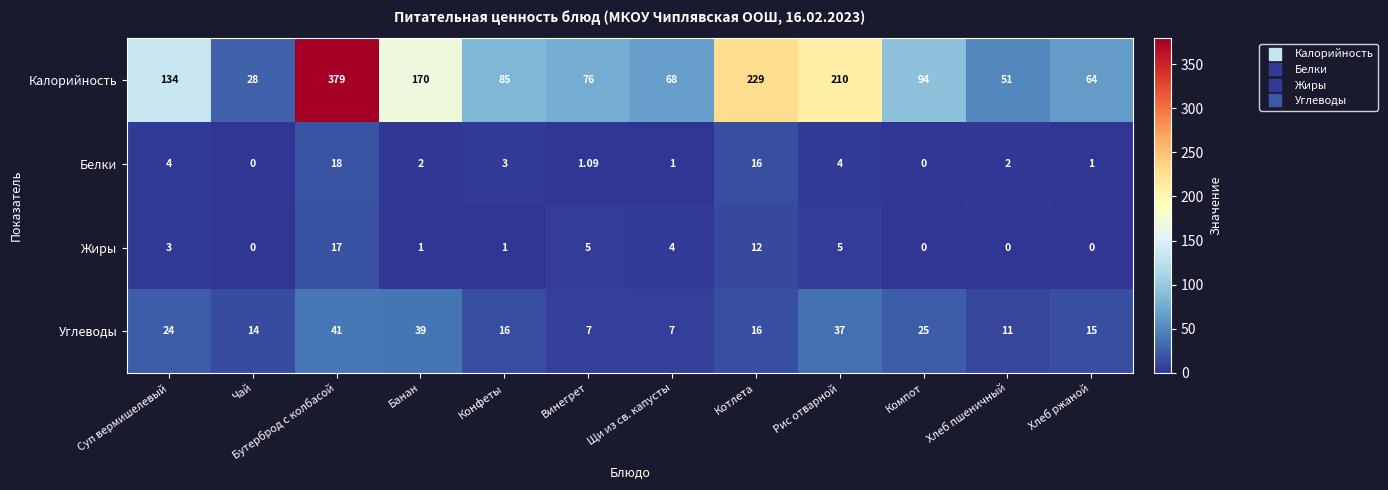

Which series has the largest range (max minus min)?

Калорийность